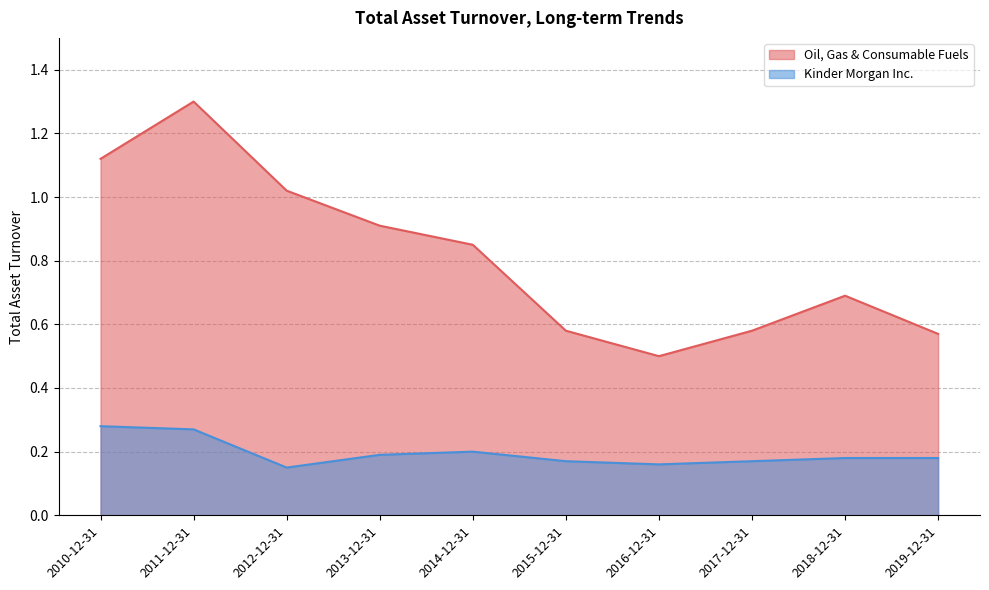

Is it true that Oil, Gas & Consumable Fuels equals 0.3 at 2014-12-31?

False